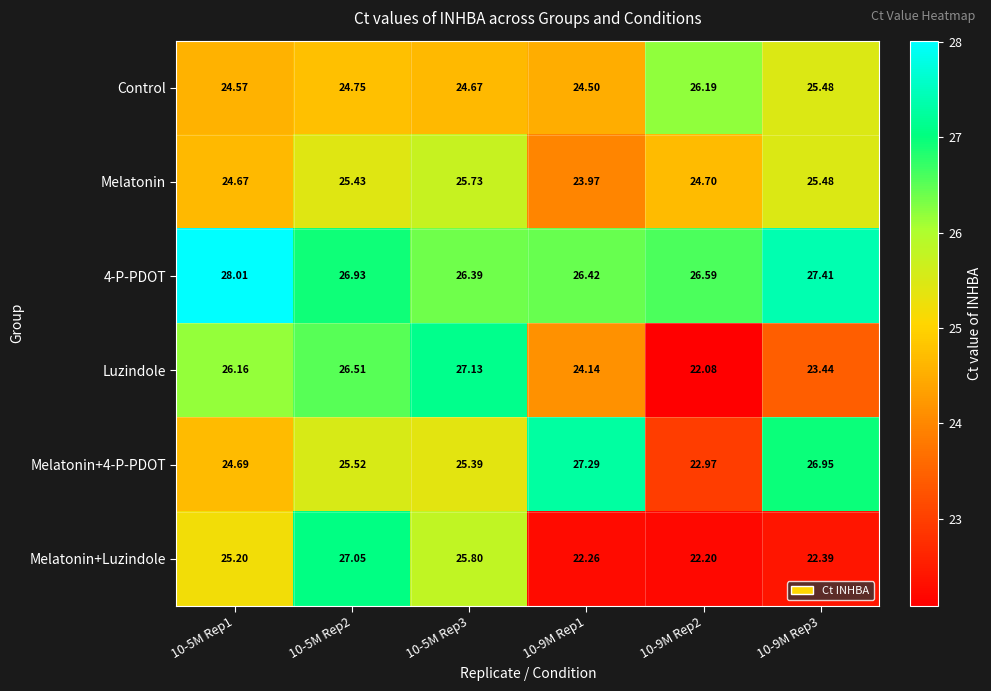

Rank the series at 10-9M Rep2 from lowest to highest value.

Luzindole, Melatonin+Luzindole, Melatonin+4-P-PDOT, Melatonin, Control, 4-P-PDOT